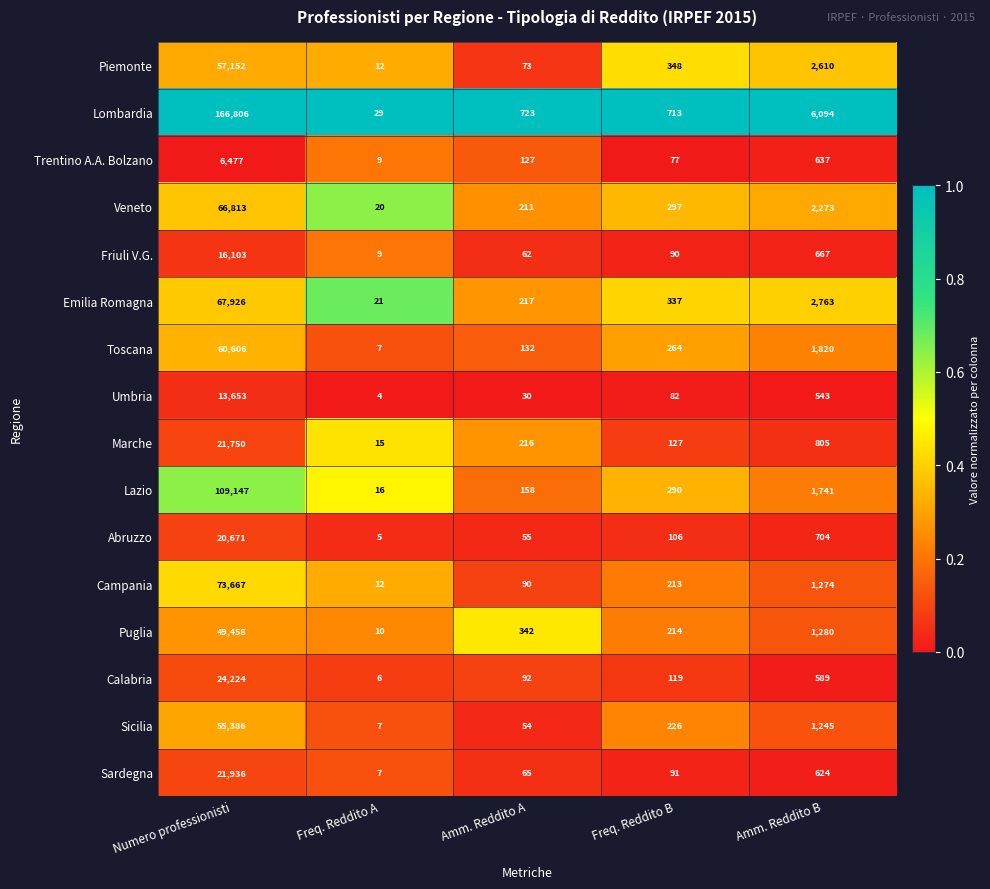

At which category does the chart reach its peak across all series?

Numero professionisti